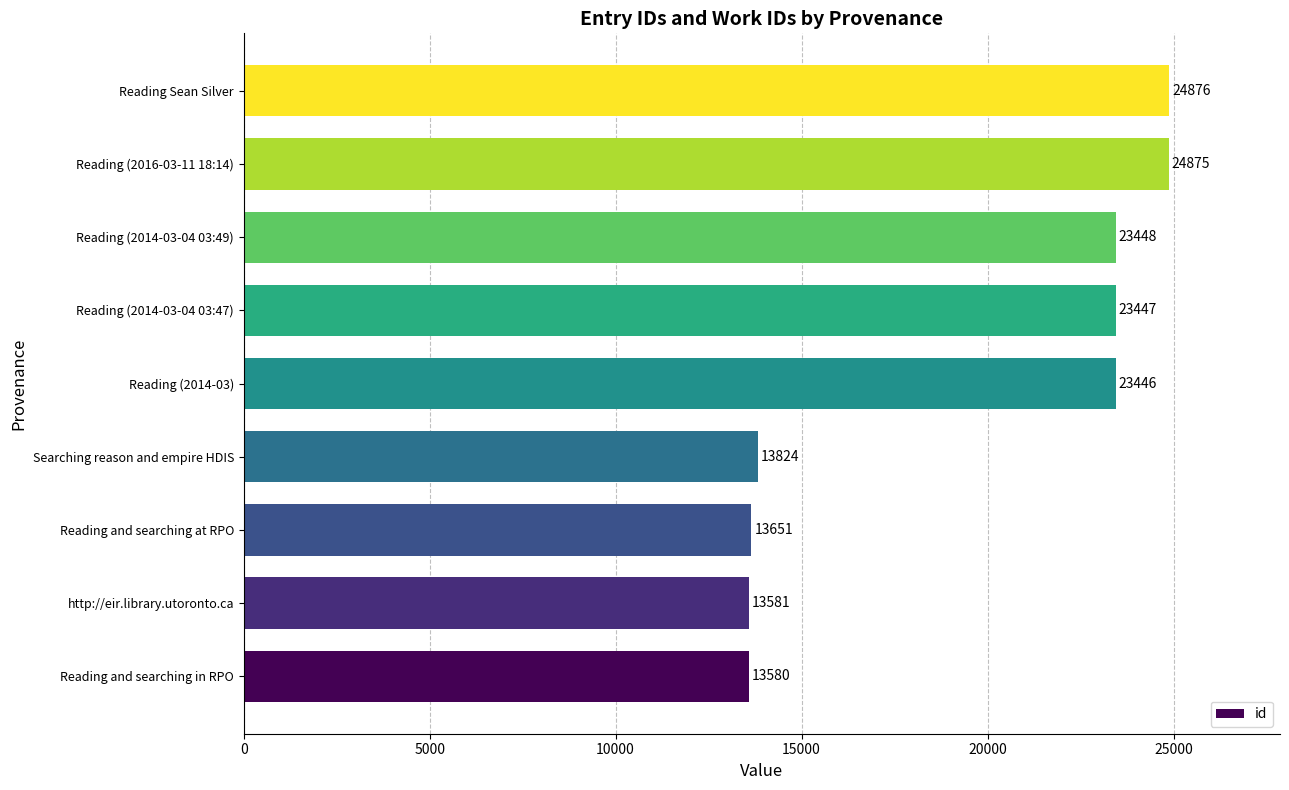

Rank the categories by value from lowest to highest.

Reading and searching in RPO, http://eir.library.utoronto.ca, Reading and searching at RPO, Searching reason and empire HDIS, Reading (2014-03), Reading (2014-03-04 03:47), Reading (2014-03-04 03:49), Reading (2016-03-11 18:14), Reading Sean Silver